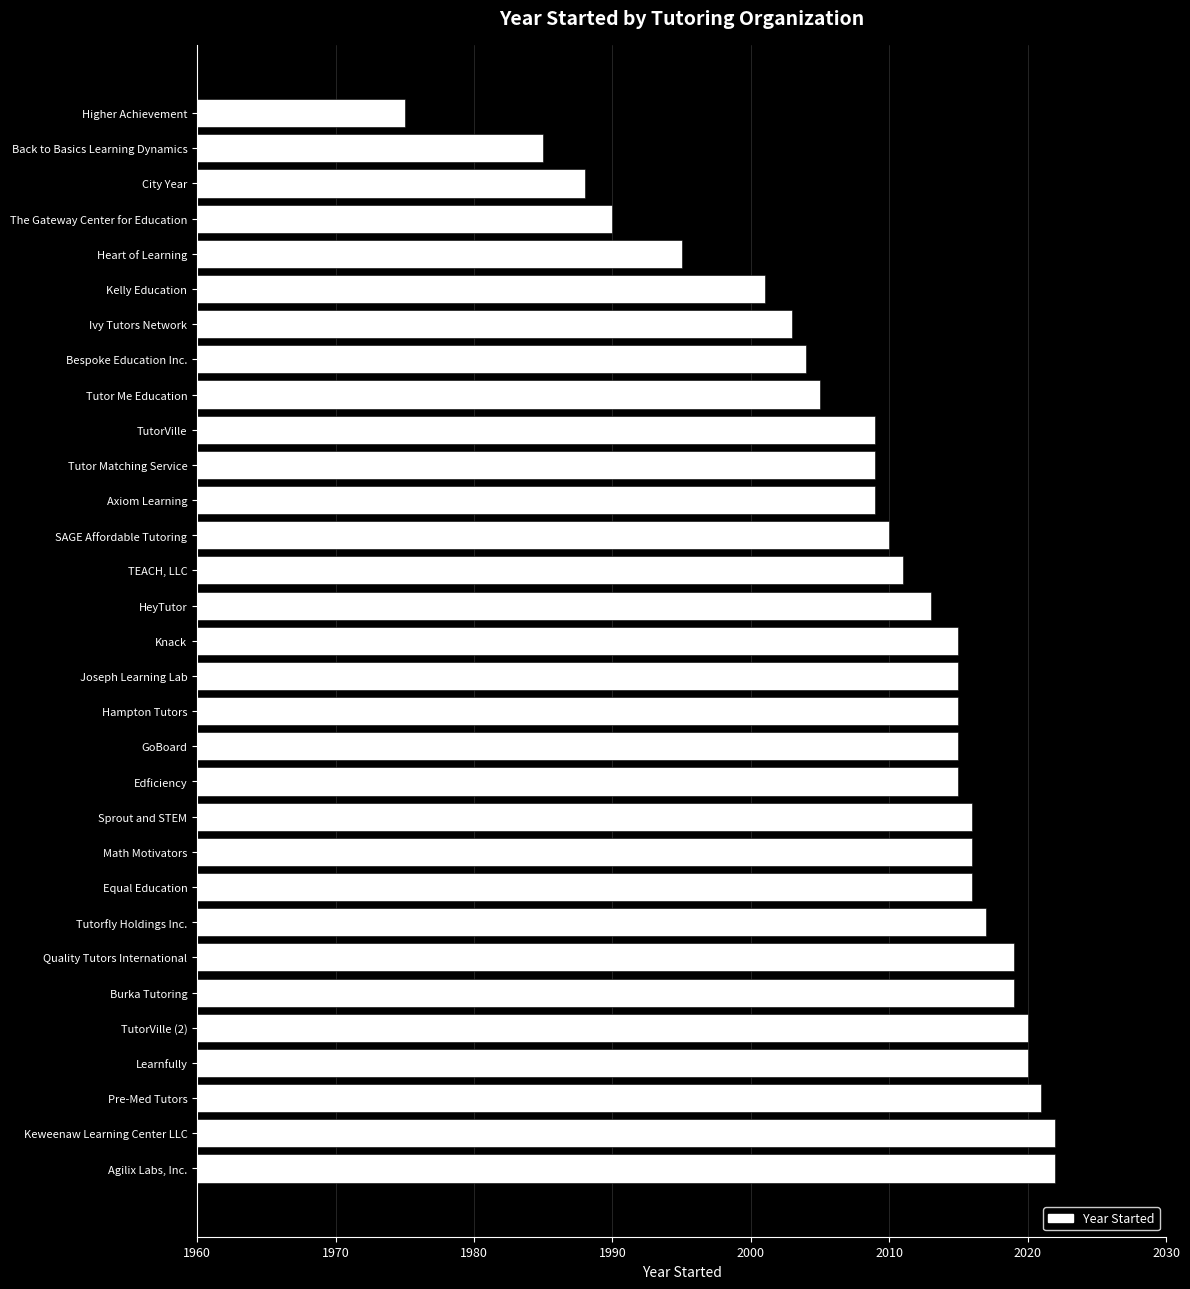

What is the minimum value shown in the chart?

1975